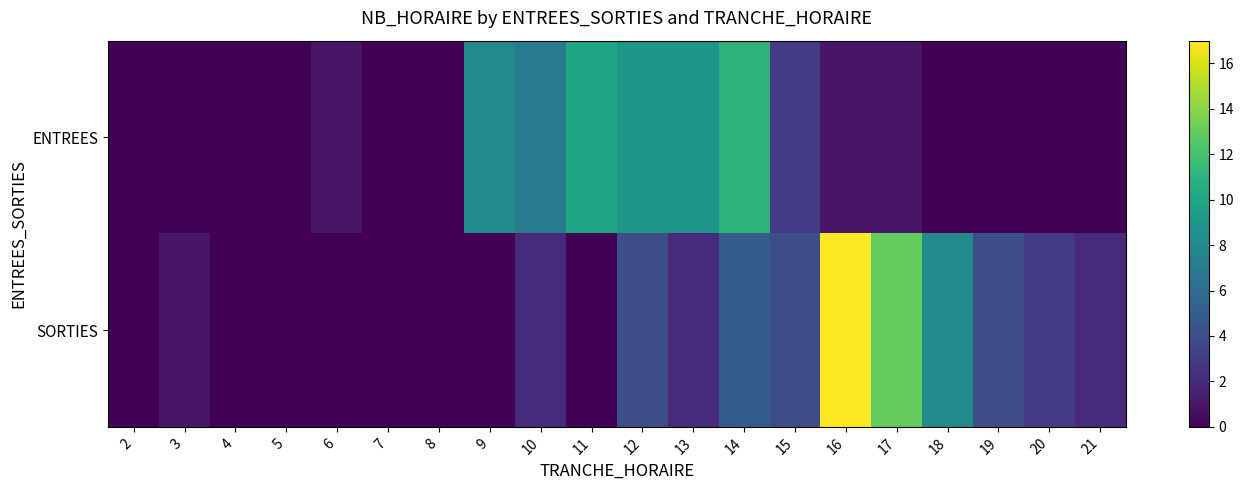

How many categories are shown in the chart?

20